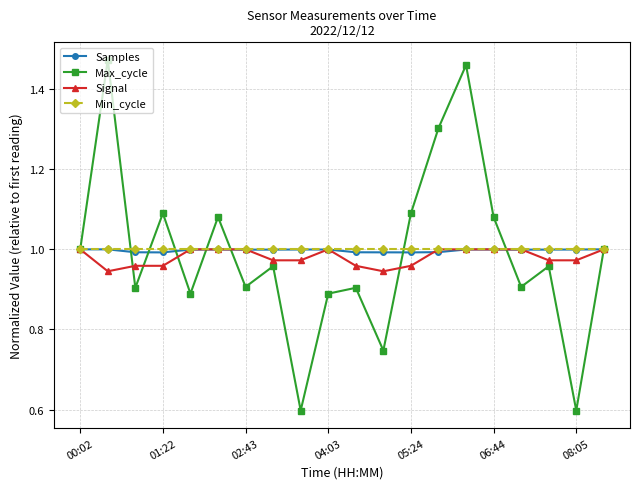

In Max_cycle, how many points are higher than both neighbors (excluding endpoints)?

7